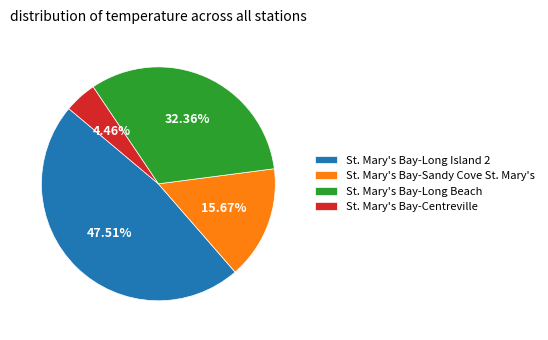

What is the ratio of the value at St. Mary's Bay-Long Beach to the value at St. Mary's Bay-Centreville?

7.3